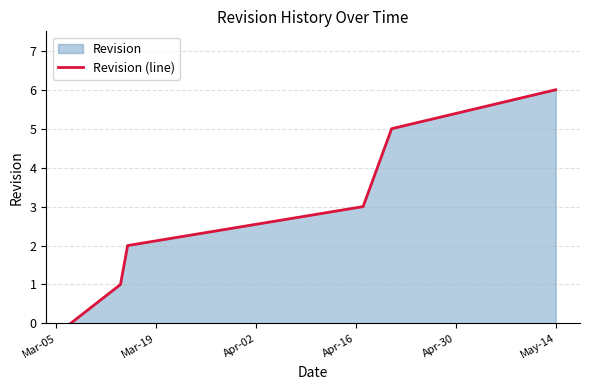

What is the greatest value displayed?

6